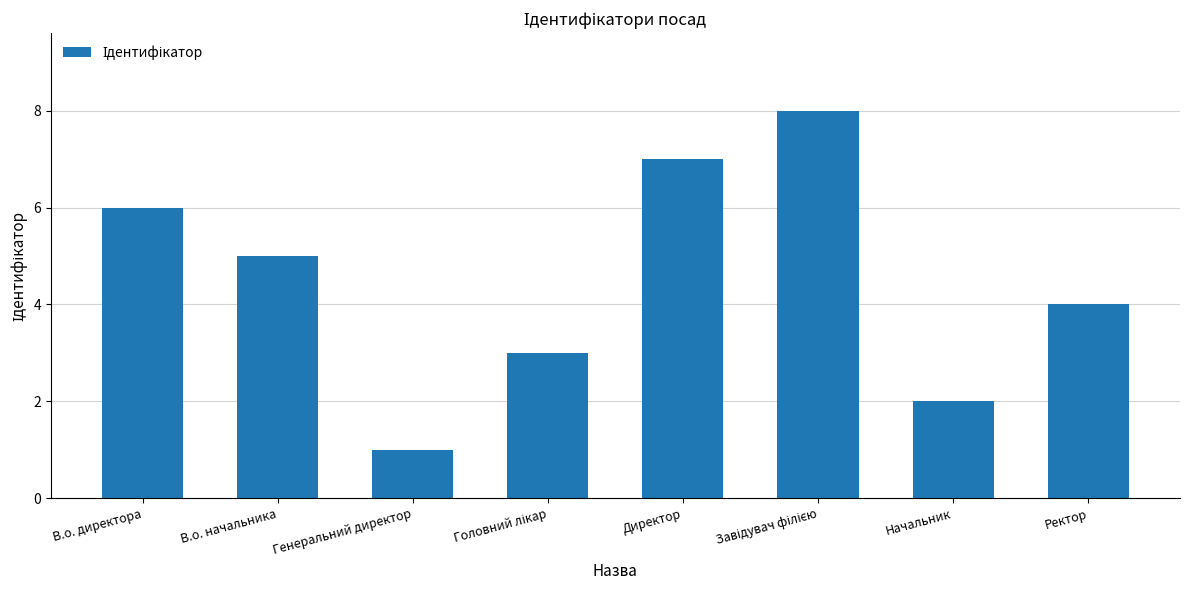

What is the greatest value displayed?

8